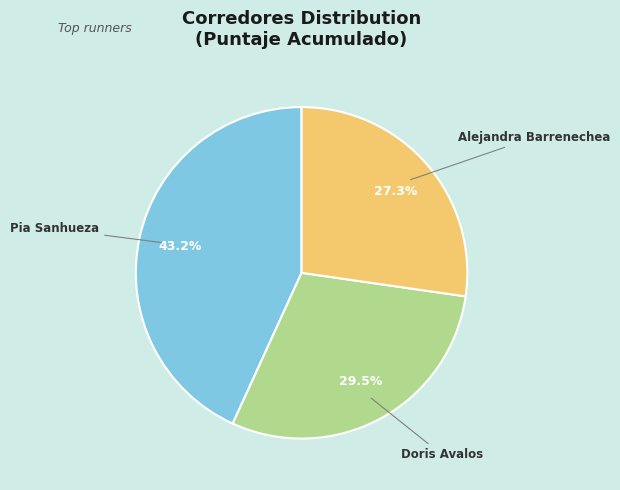

Does any single category account for the majority?

No